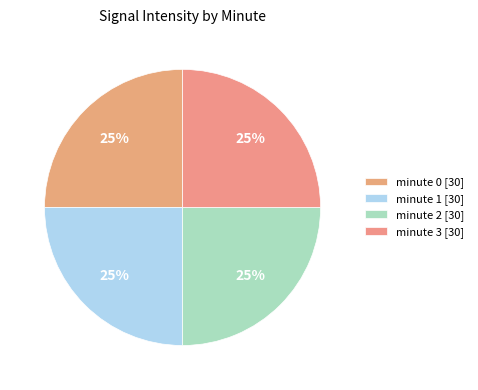

Does minute 3 represent more than half of the total?

No